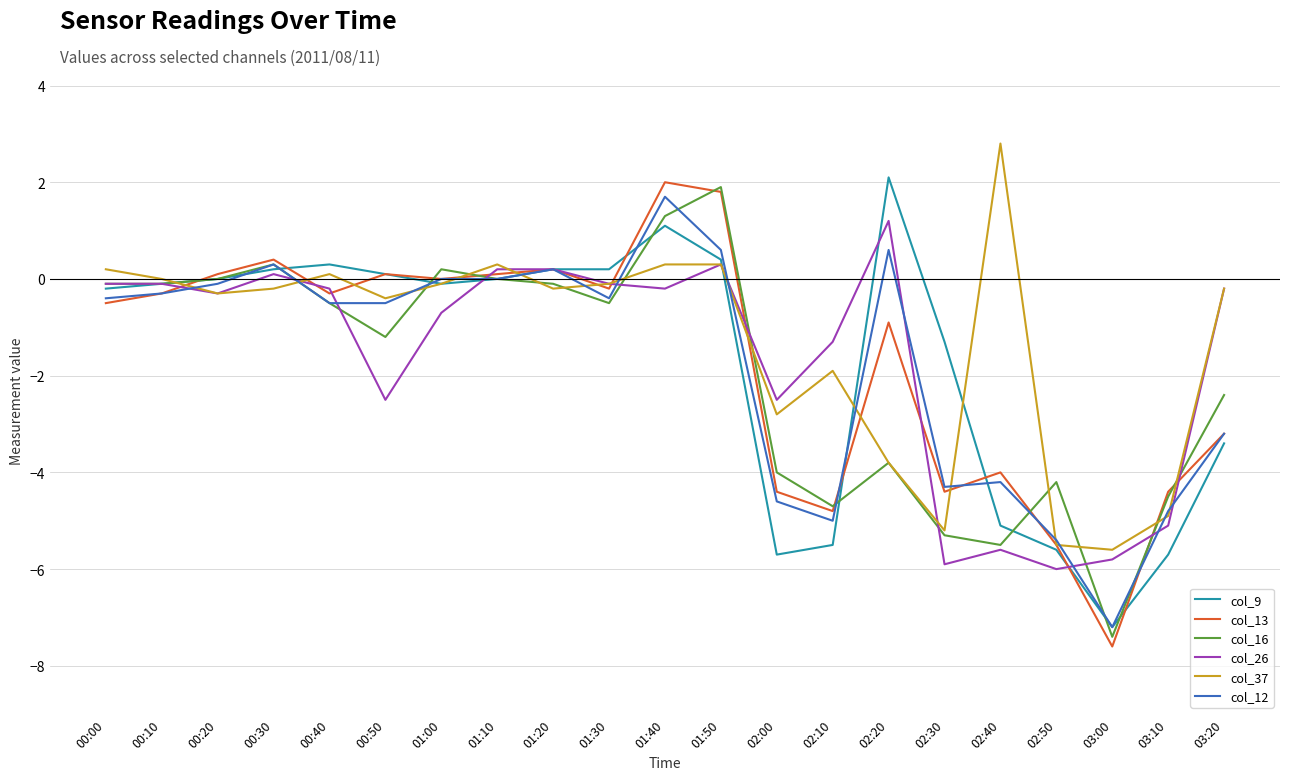

What are all the series names shown in the legend?

col_9, col_13, col_16, col_26, col_37, col_12